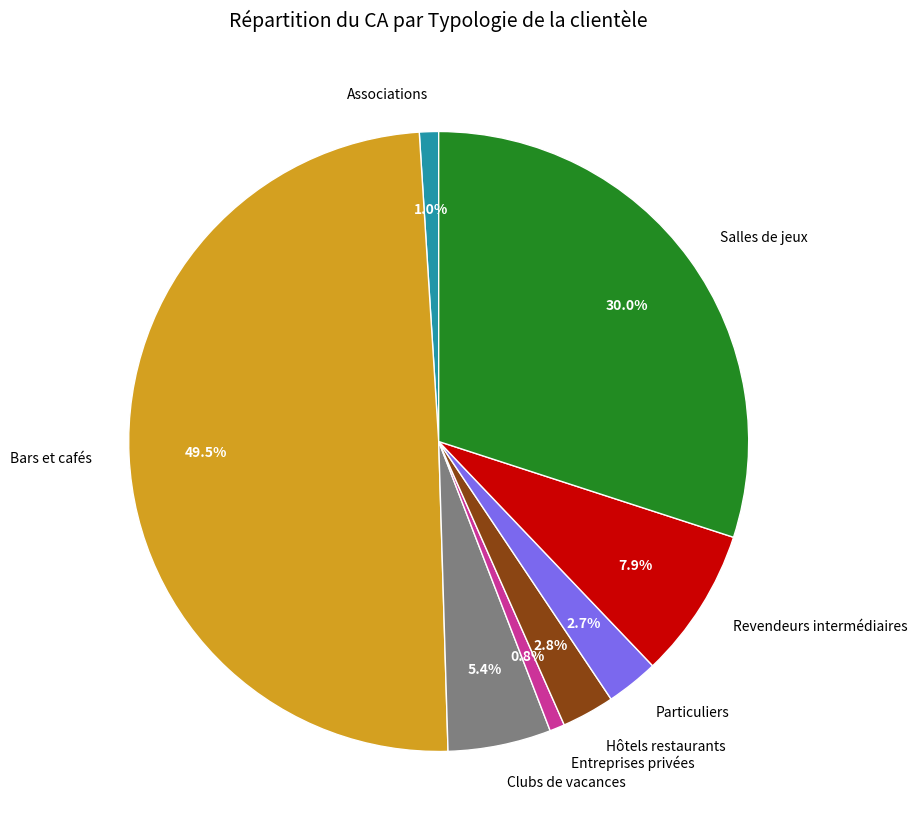

Do Revendeurs intermédiaires and Bars et cafés together represent more than half of the pie?

Yes